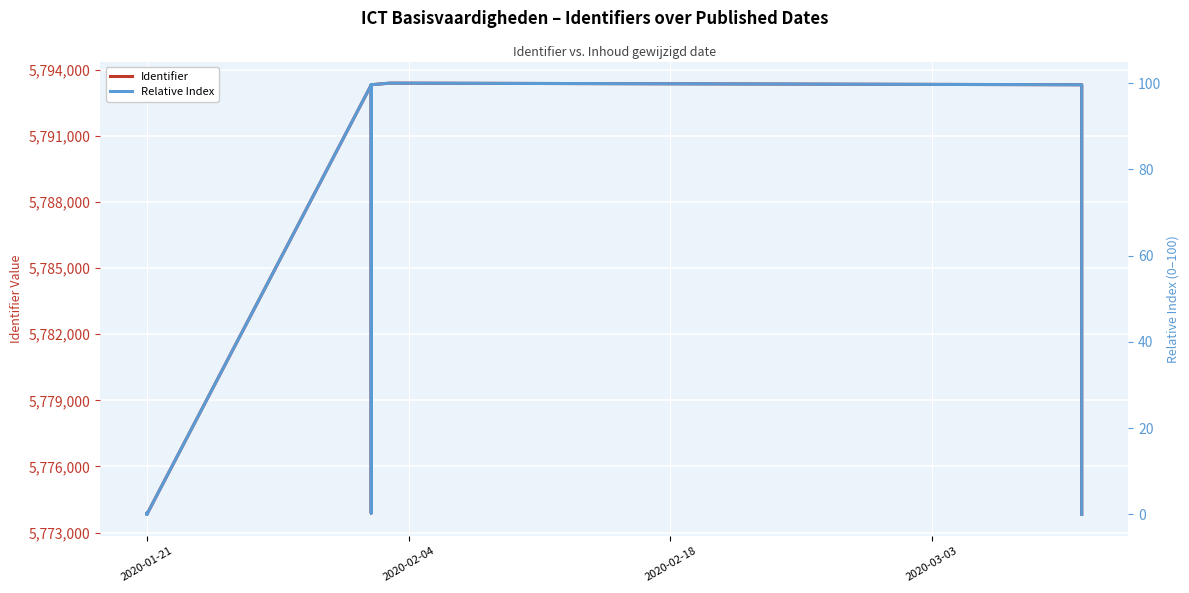

What is the value of the Identifier point at the 8th from the left?

5793319.0